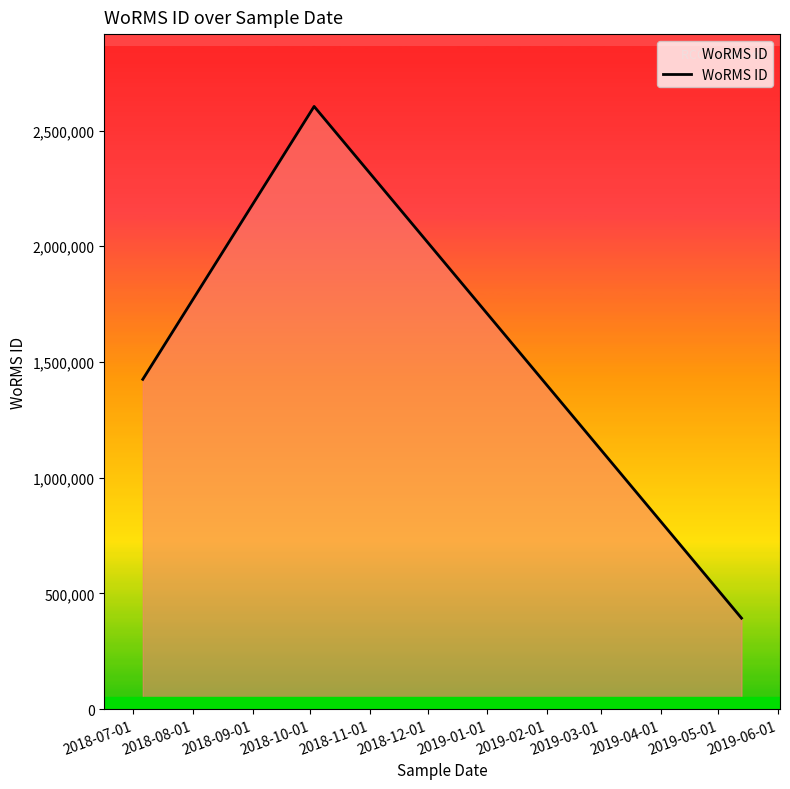

What is the minimum value shown in the chart?

393082